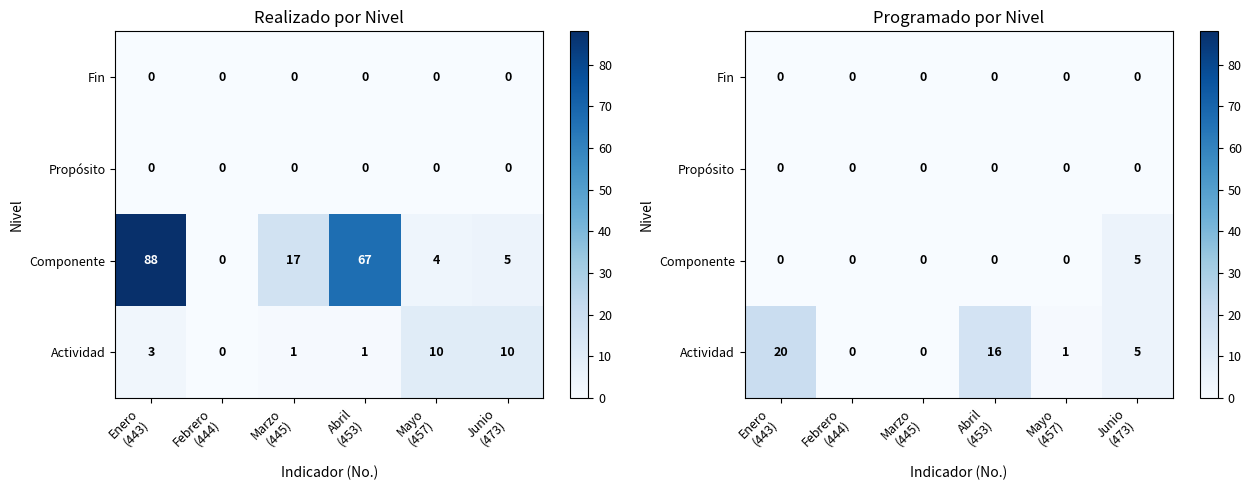

Which category has the lowest value in the Fin series?

Enero (443)